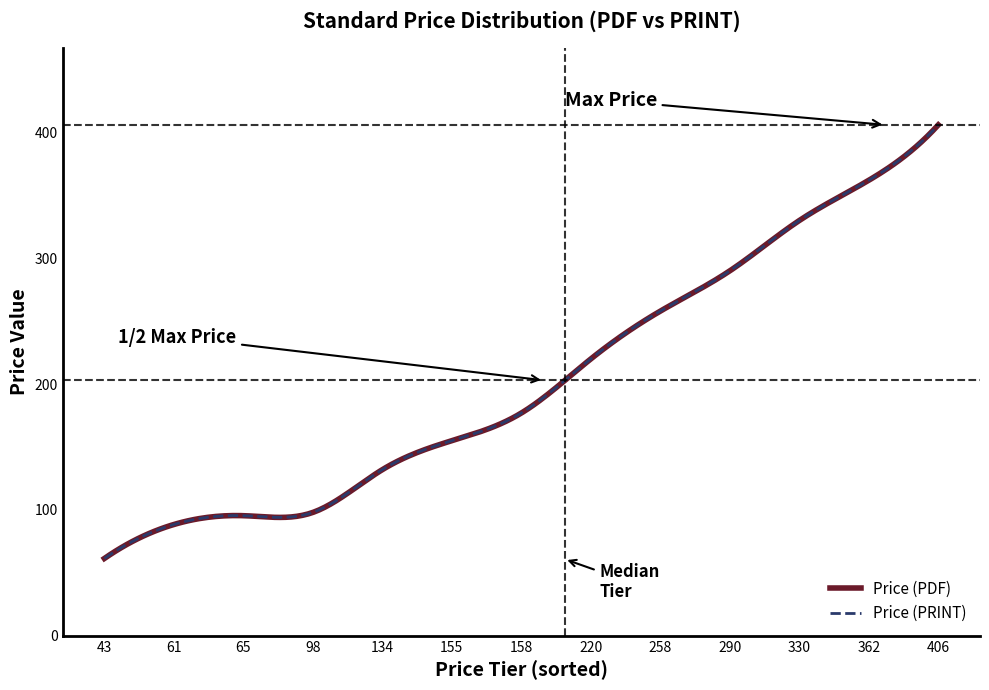

Which series has the largest total across all categories?

Price (PDF)